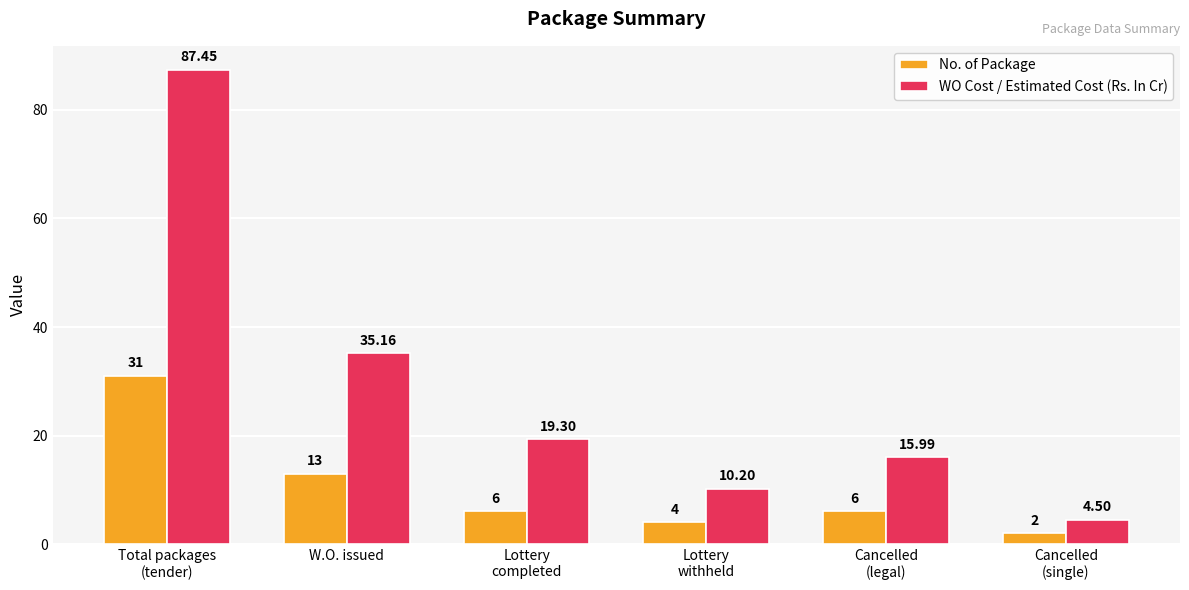

What is the sum of all No. of Package values?

62.0